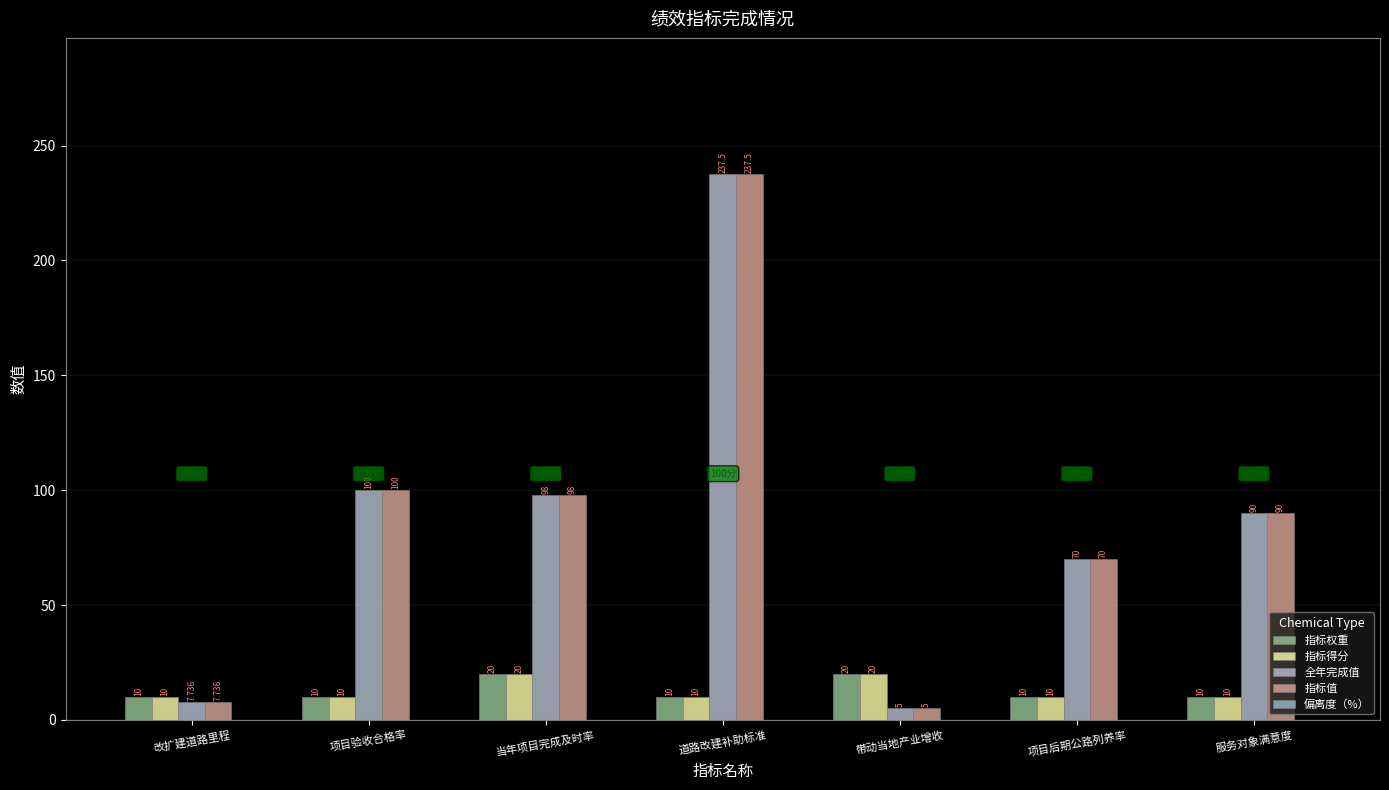

Which series has the largest range (max minus min)?

全年完成值